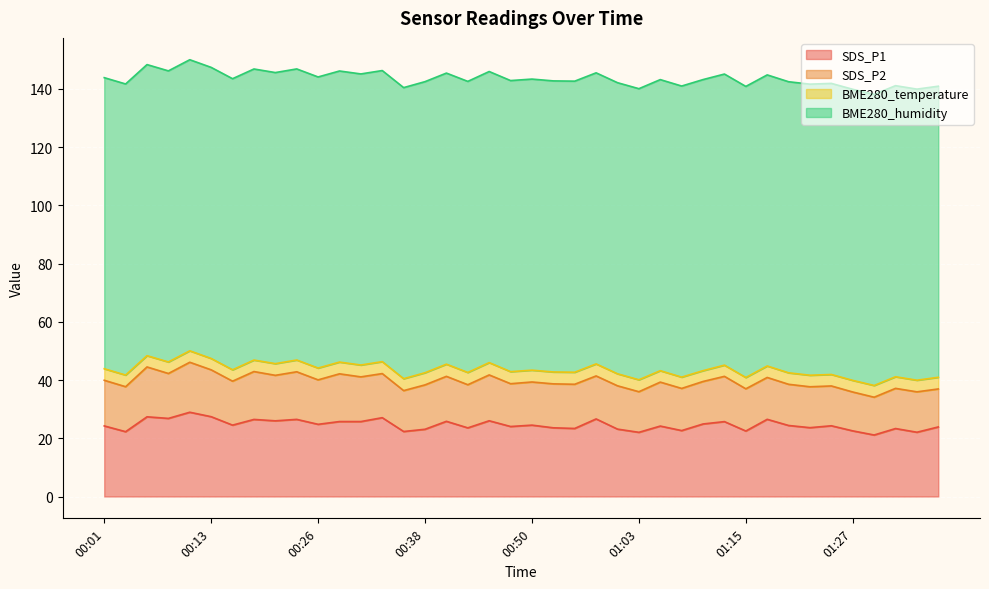

Which category has the highest value across all series?

00:01